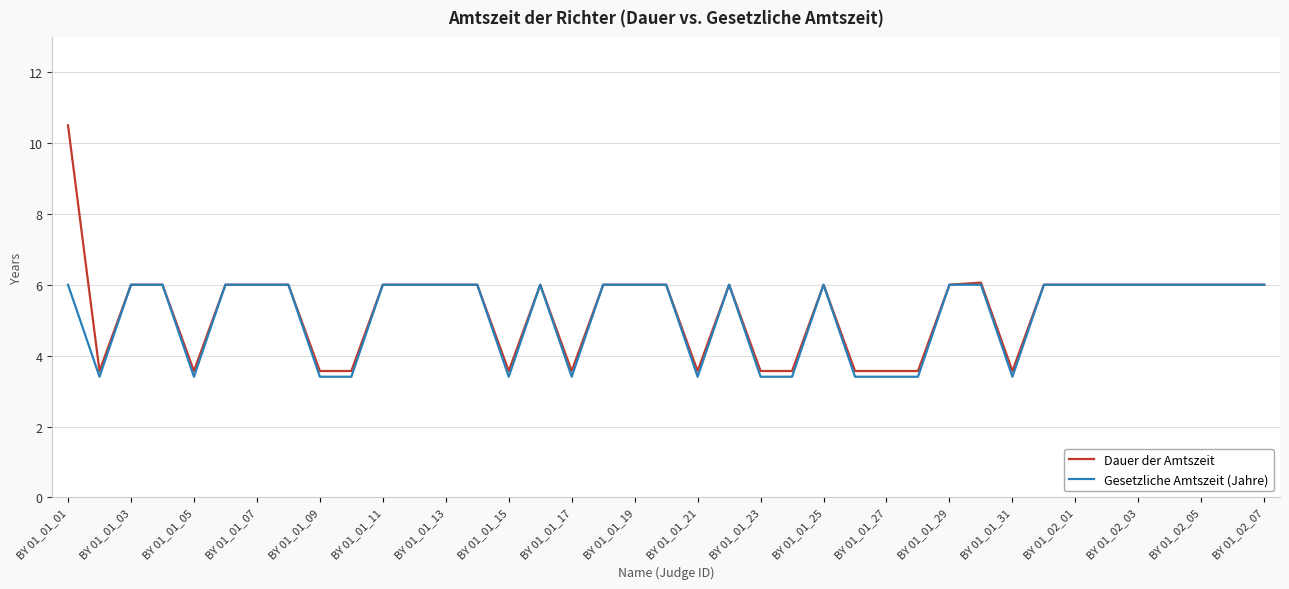

Which series has the largest range (max minus min)?

Dauer der Amtszeit